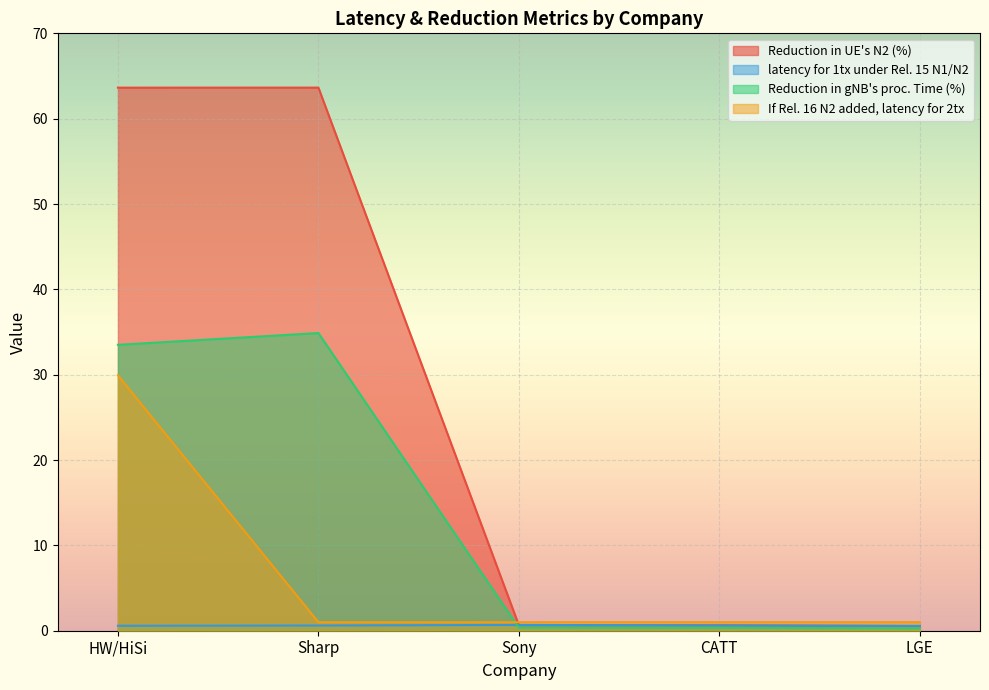

What are all the series names shown in the legend?

Reduction in UE's N2 (%), latency for 1tx under Rel. 15 N1/N2, Reduction in gNB's proc. Time (%), If Rel. 16 N2 added, latency for 2tx